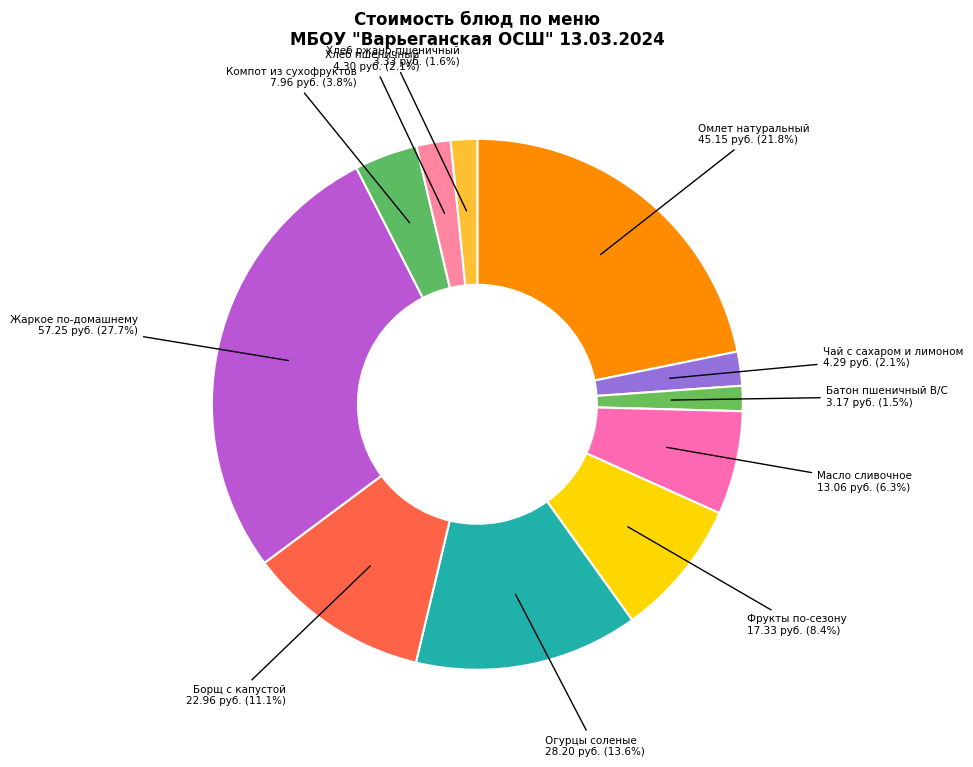

How many segments does this pie chart have?

11